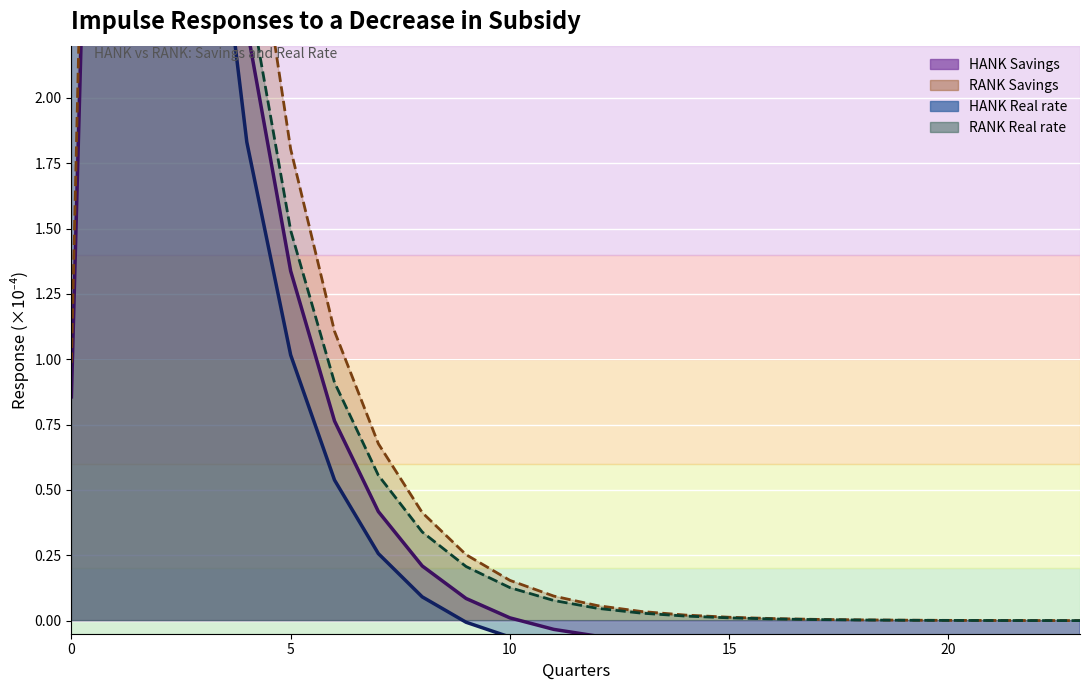

How many values in the HANK Real rate series exceed 0?

9